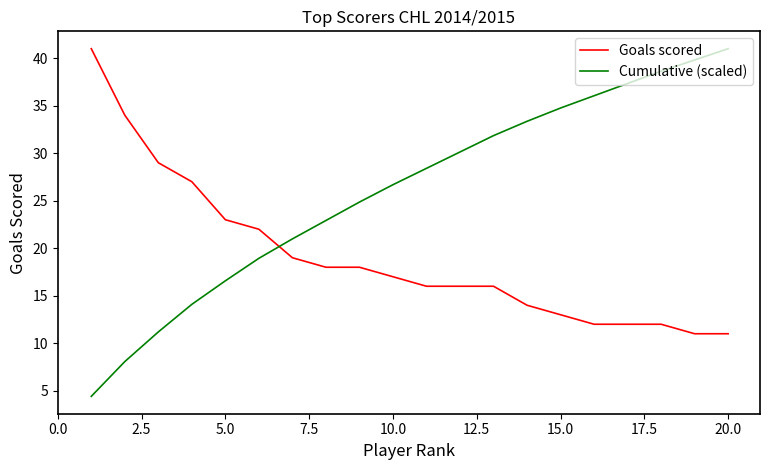

What is the difference between the maximum and minimum values in the Cumulative (scaled) series?

36.6